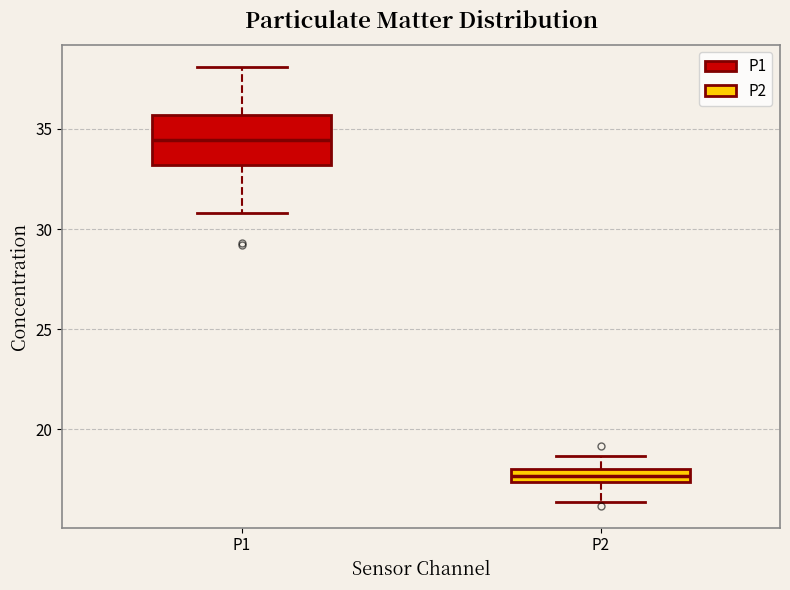

Which box has the highest median line?

P1